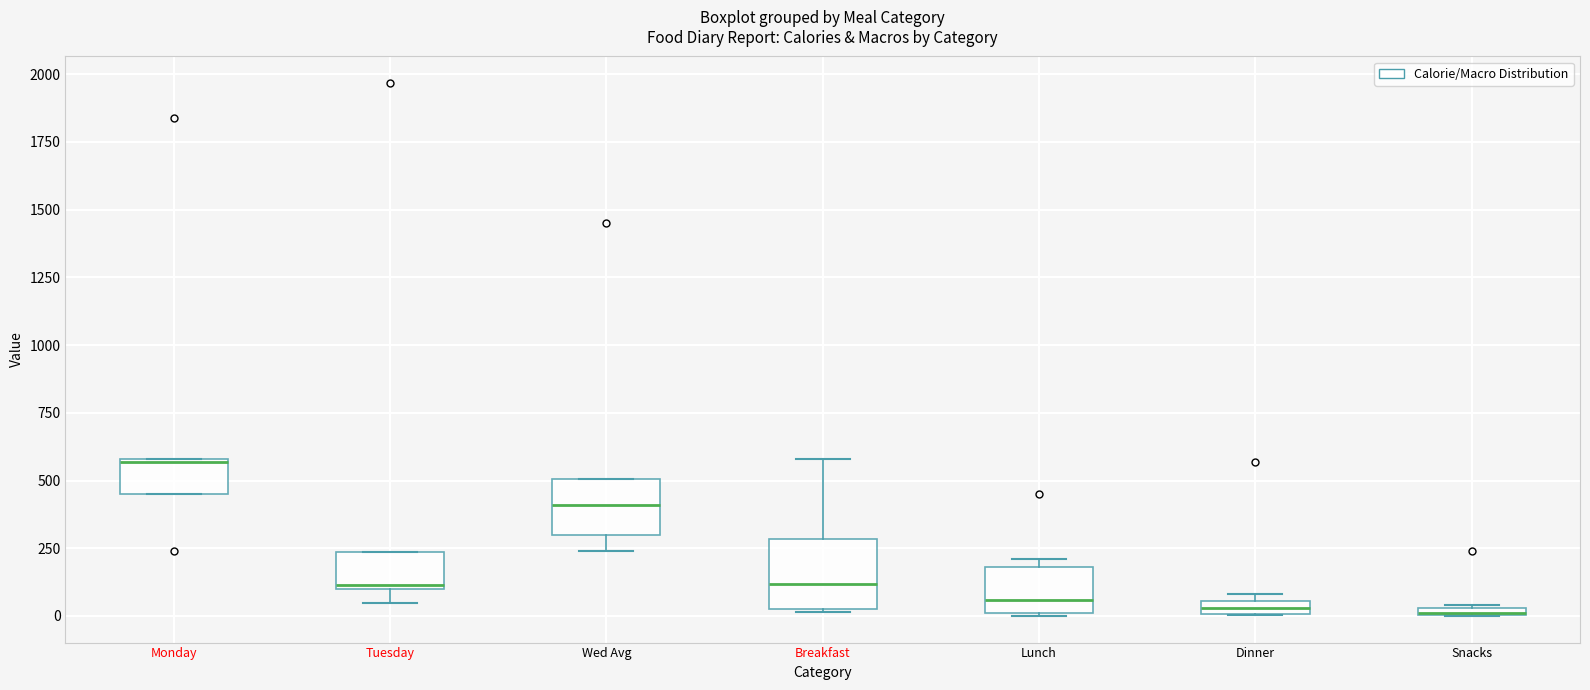

Where does the median line of the box for Breakfast sit on the y-axis? The values are not printed on the chart, so give them approximately, as read against the axis.

100